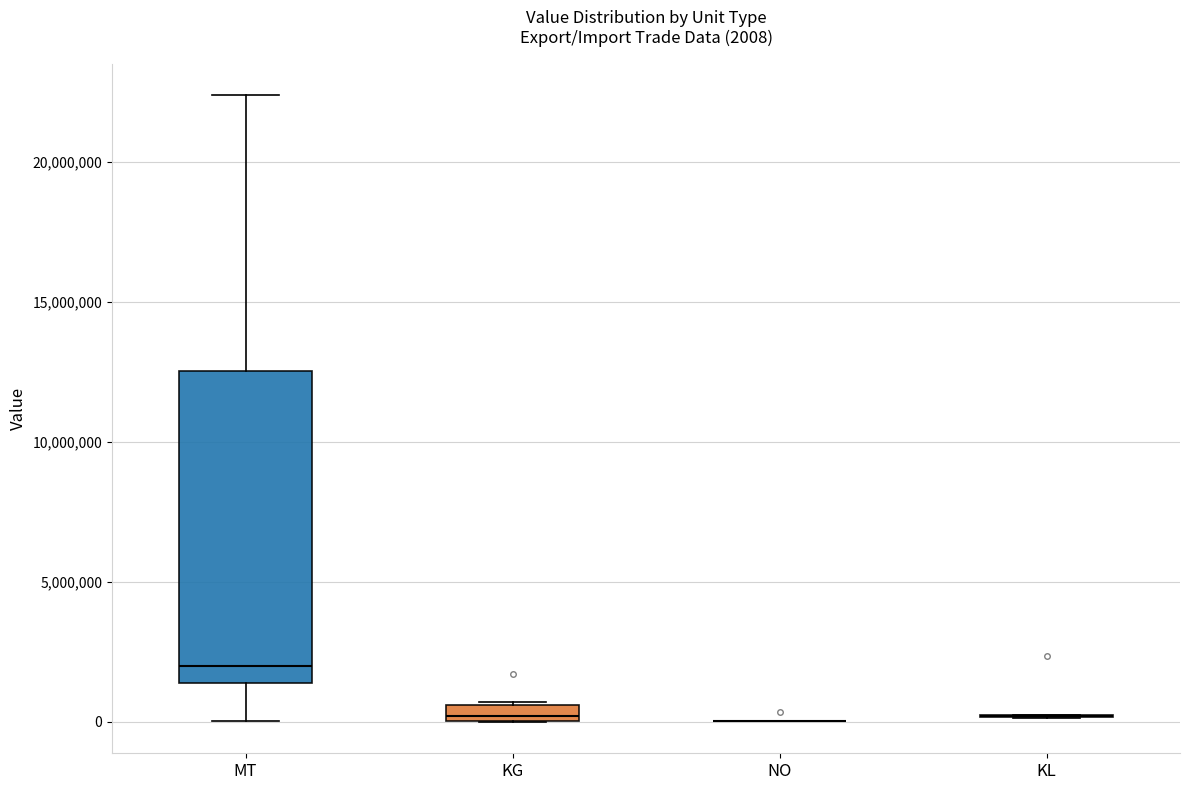

Which box is the tallest, from its lower edge to its upper edge?

MT